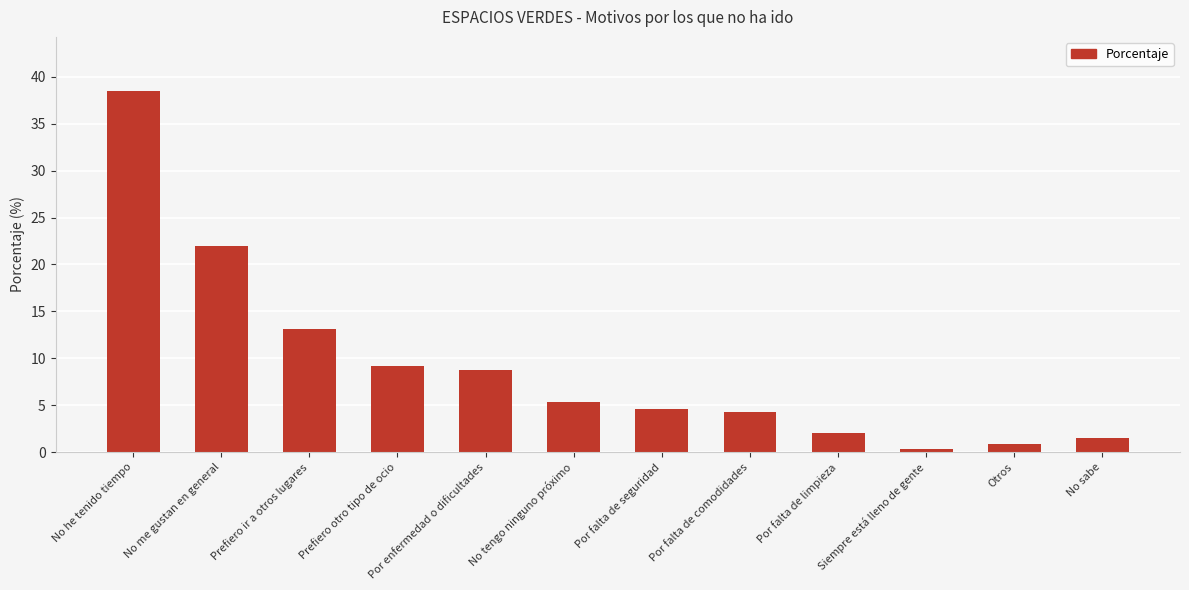

What is the value of the 6th bar from the left?

5.4